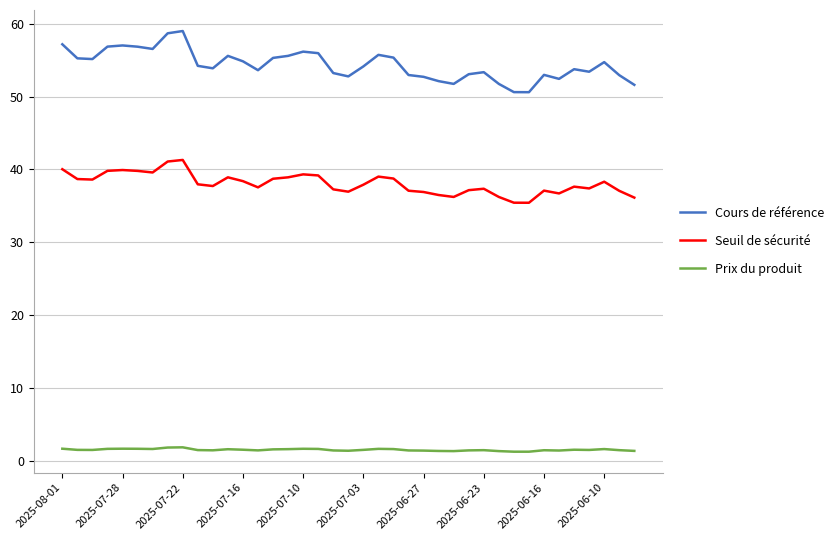

What is the difference between the maximum and minimum values in the Cours de référence series?

8.4